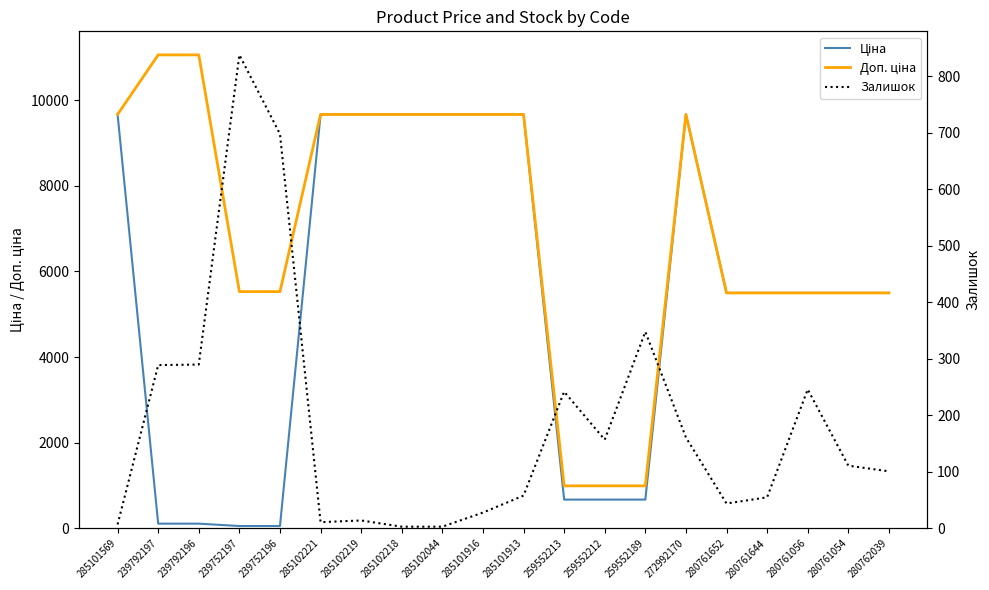

Rank the series at 272992170 from lowest to highest value.

Залишок, Ціна, Доп. ціна